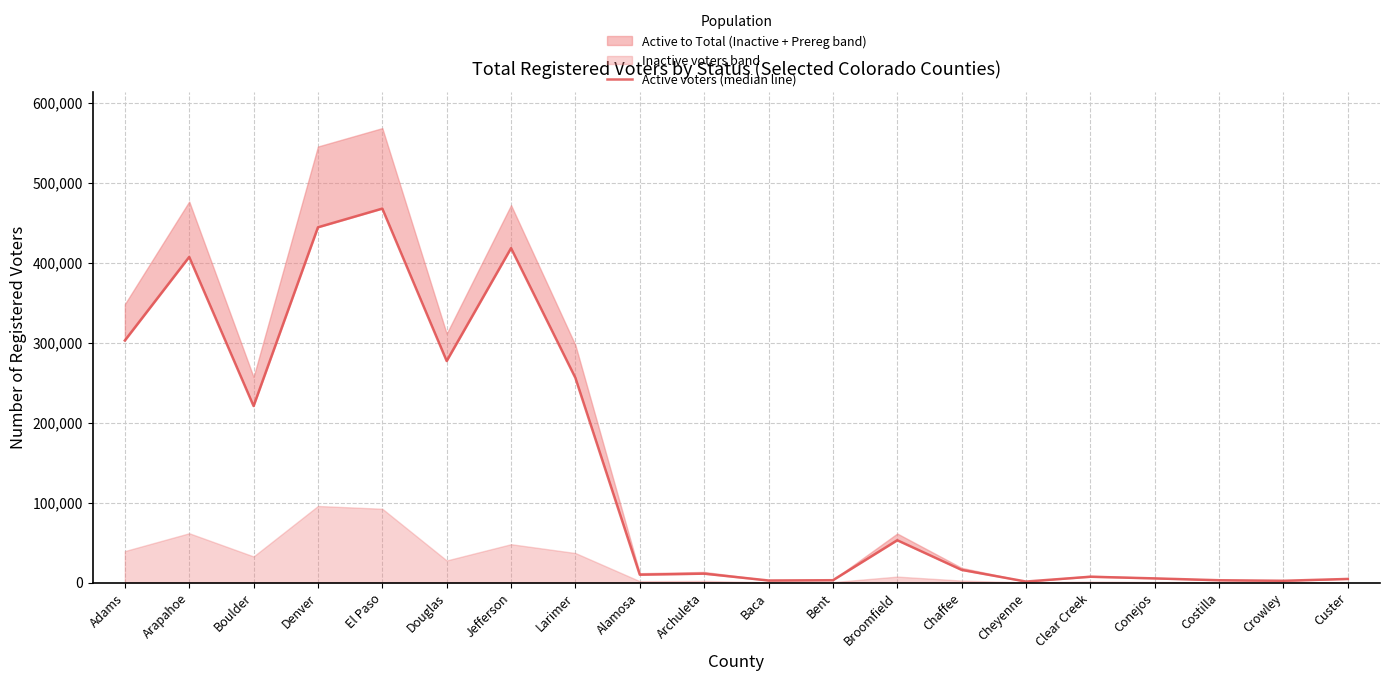

What is the sum of all values?

2910295